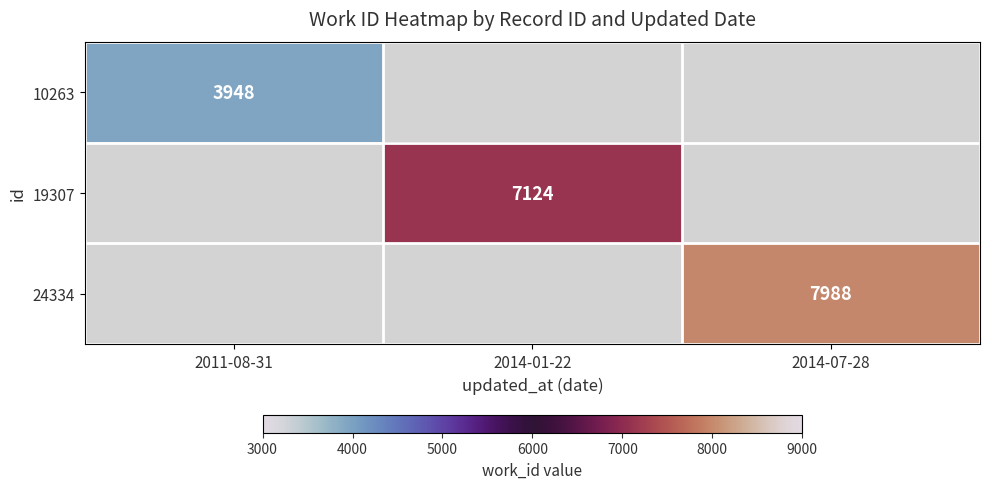

The 19307 series shows 10860 at 2014-01-22. True or false?

False